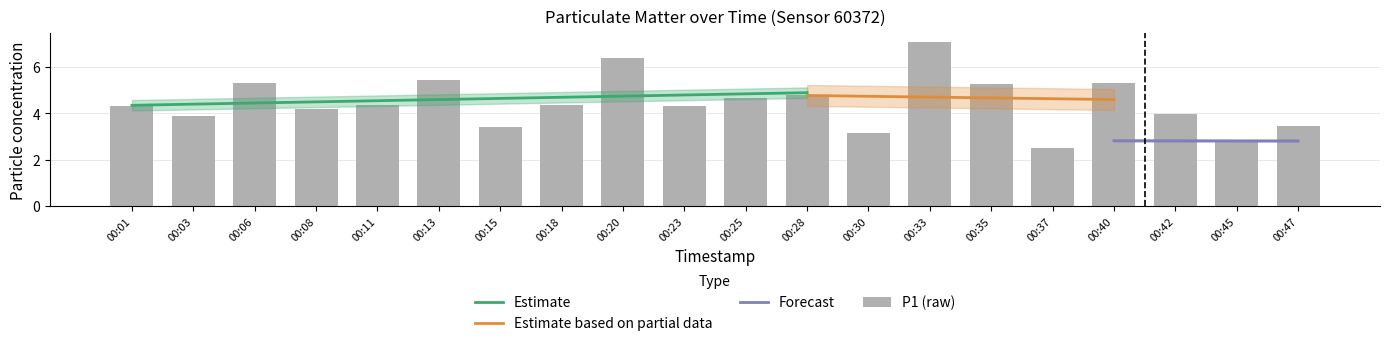

Which label corresponds to the smallest value in the chart?

00:37